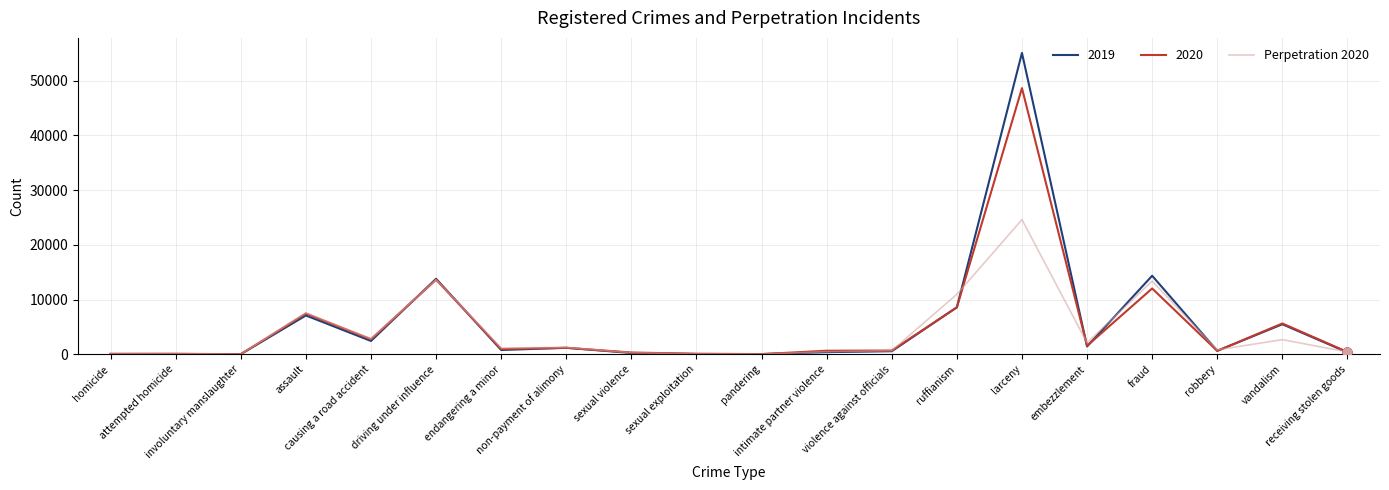

Which series has the widest spread of values?

2019